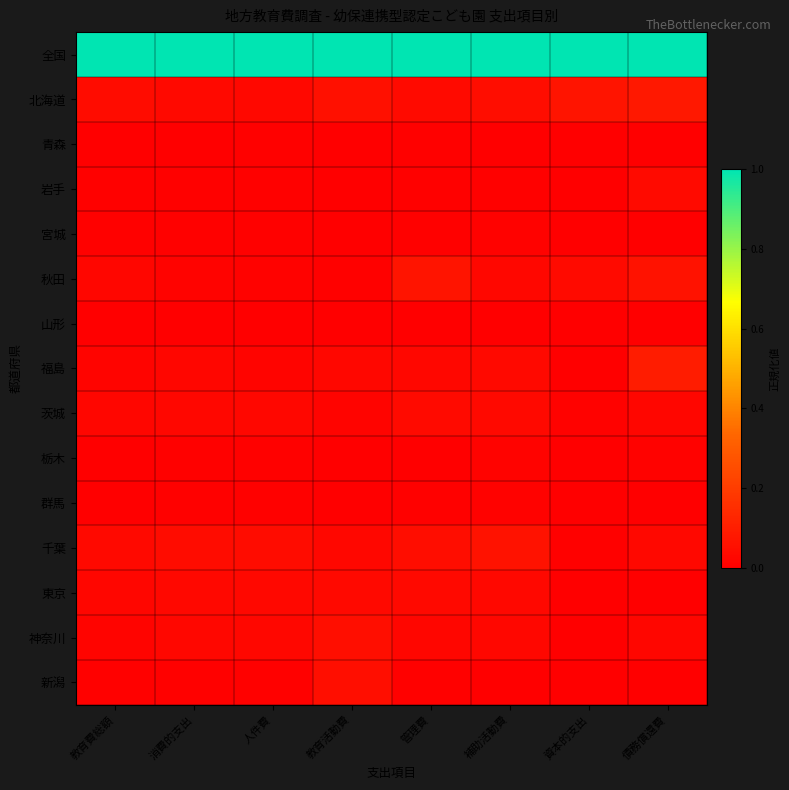

Reading right to left, transcribe all the data shown in this chart.

全国: 債務償還費=1.0	資本的支出=1.0	補助活動費=1.0	管理費=1.0	教育活動費=1.0	人件費=1.0	消費的支出=1.0	教育費総額=1.0
北海道: 債務償還費=0.1	資本的支出=0.1	補助活動費=0.0	管理費=0.0	教育活動費=0.1	人件費=0.0	消費的支出=0.0	教育費総額=0.0
青森: 債務償還費=0.0	資本的支出=0.0	補助活動費=0.0	管理費=0.0	教育活動費=0.0	人件費=0.0	消費的支出=0.0	教育費総額=0.0
岩手: 債務償還費=0.0	資本的支出=0.0	補助活動費=0.0	管理費=0.0	教育活動費=0.0	人件費=0.0	消費的支出=0.0	教育費総額=0.0
宮城: 債務償還費=0.0	資本的支出=0.0	補助活動費=0.0	管理費=0.0	教育活動費=0.0	人件費=0.0	消費的支出=0.0	教育費総額=0.0
秋田: 債務償還費=0.1	資本的支出=0.0	補助活動費=0.0	管理費=0.1	教育活動費=0.0	人件費=0.0	消費的支出=0.0	教育費総額=0.0
山形: 債務償還費=0.0	資本的支出=0.0	補助活動費=0.0	管理費=0.0	教育活動費=0.0	人件費=0.0	消費的支出=0.0	教育費総額=0.0
福島: 債務償還費=0.1	資本的支出=0.0	補助活動費=0.0	管理費=0.0	教育活動費=0.0	人件費=0.0	消費的支出=0.0	教育費総額=0.0
茨城: 債務償還費=0.0	資本的支出=0.0	補助活動費=0.0	管理費=0.0	教育活動費=0.0	人件費=0.0	消費的支出=0.0	教育費総額=0.0
栃木: 債務償還費=0.0	資本的支出=0.0	補助活動費=0.0	管理費=0.0	教育活動費=0.0	人件費=0.0	消費的支出=0.0	教育費総額=0.0
群馬: 債務償還費=0.0	資本的支出=0.0	補助活動費=0.0	管理費=0.0	教育活動費=0.0	人件費=0.0	消費的支出=0.0	教育費総額=0.0
千葉: 債務償還費=0.0	資本的支出=0.0	補助活動費=0.1	管理費=0.0	教育活動費=0.0	人件費=0.0	消費的支出=0.0	教育費総額=0.0
東京: 債務償還費=0.0	資本的支出=0.0	補助活動費=0.0	管理費=0.0	教育活動費=0.0	人件費=0.0	消費的支出=0.0	教育費総額=0.0
神奈川: 債務償還費=0.0	資本的支出=0.0	補助活動費=0.0	管理費=0.0	教育活動費=0.0	人件費=0.0	消費的支出=0.0	教育費総額=0.0
新潟: 債務償還費=0.0	資本的支出=0.0	補助活動費=0.0	管理費=0.0	教育活動費=0.0	人件費=0.0	消費的支出=0.0	教育費総額=0.0